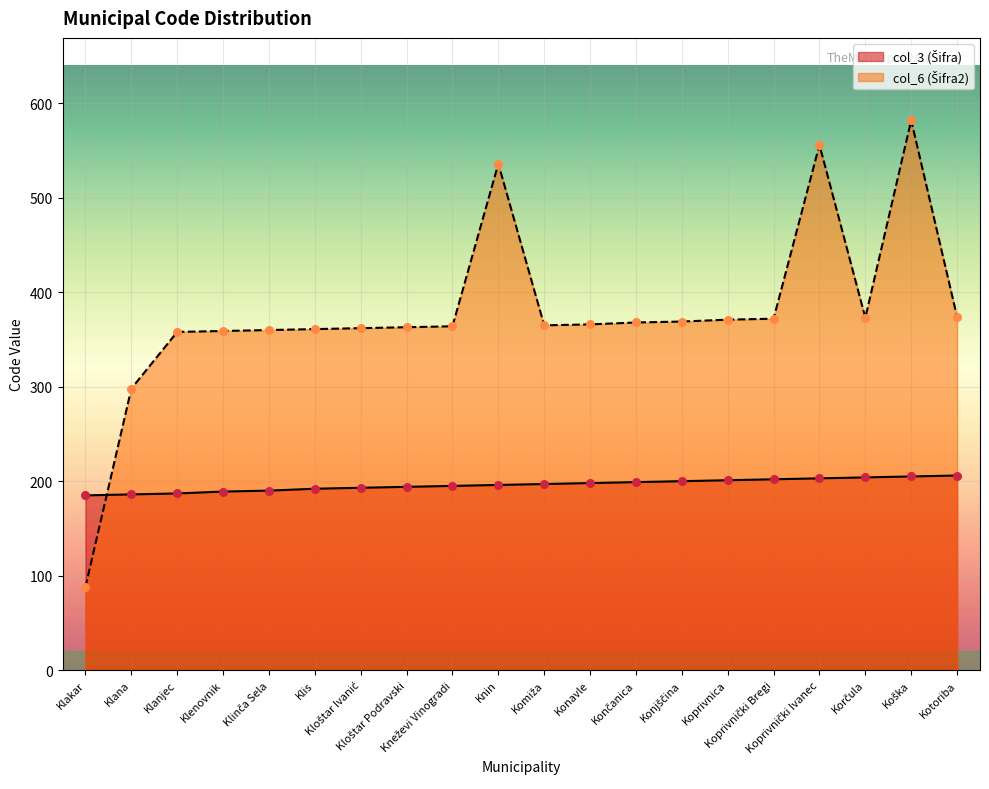

Which series contains the highest Y value?

col_6 (Šifra2)